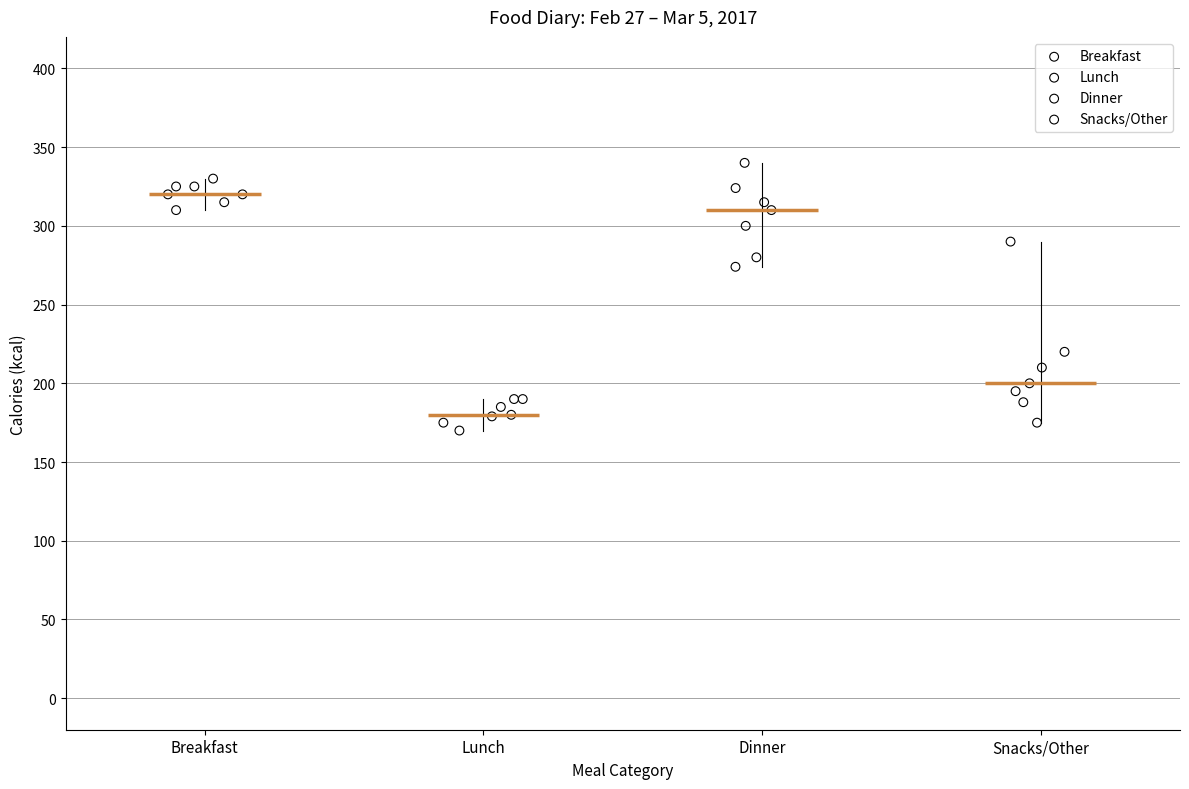

Which series has the largest Y range (max minus min)?

Snacks/Other